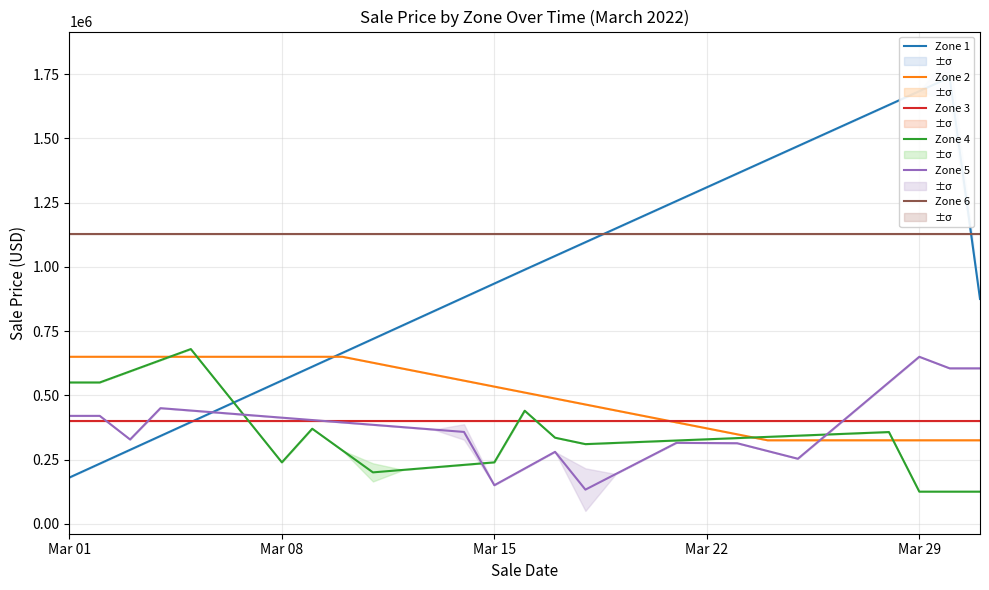

True or false: Zone 6 and Zone 2 cross at least once.

False